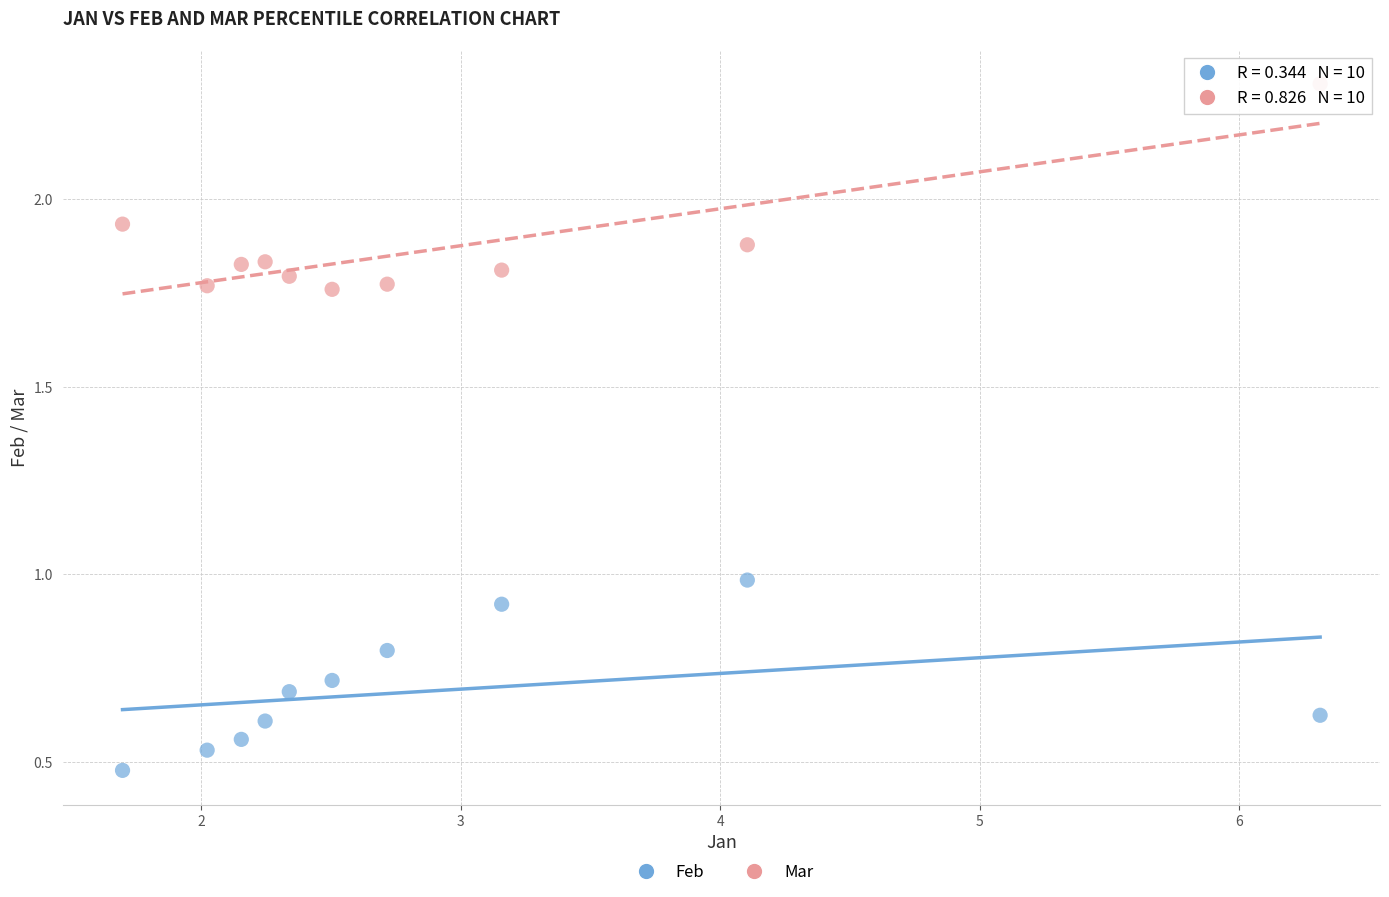

What is the X range (max minus min) for the scatter plot?

4.6